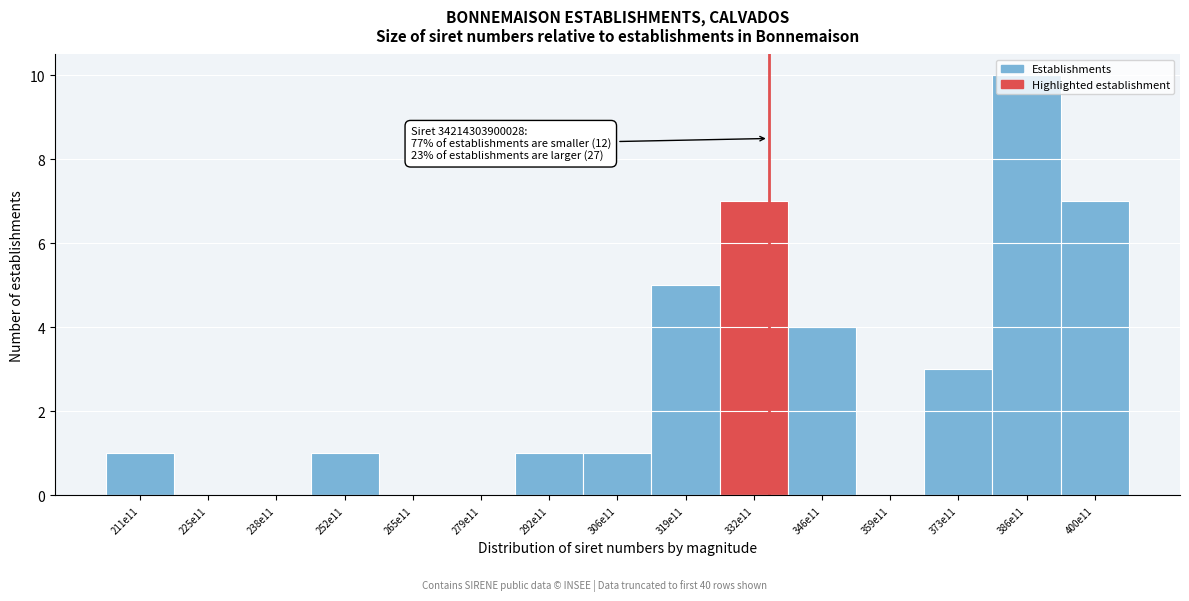

Which category has the highest value across all series?

386e11